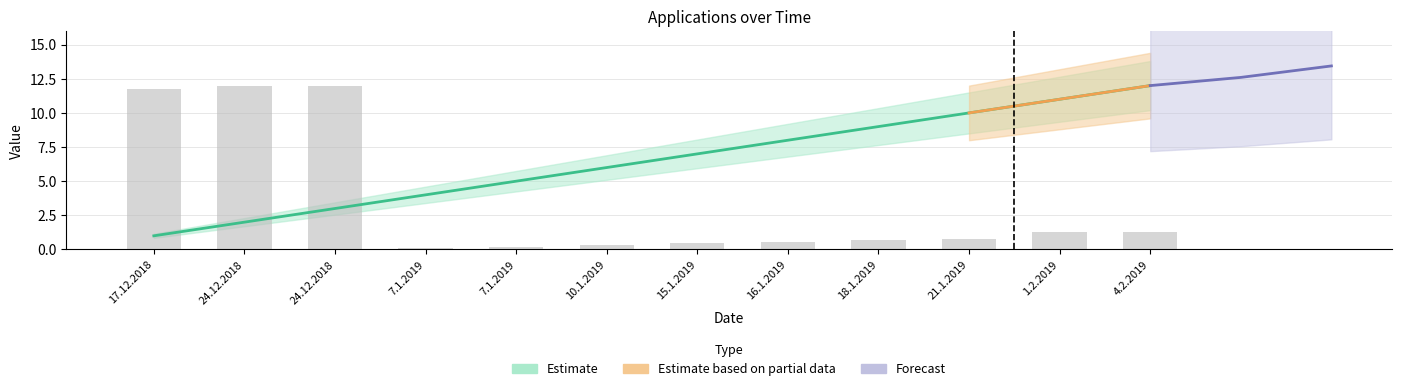

Reading left to right, extract all data points from this chart.

11.8	12.0	12.0	0.1	0.2	0.4	0.5	0.6	0.7	0.7	1.3	1.3